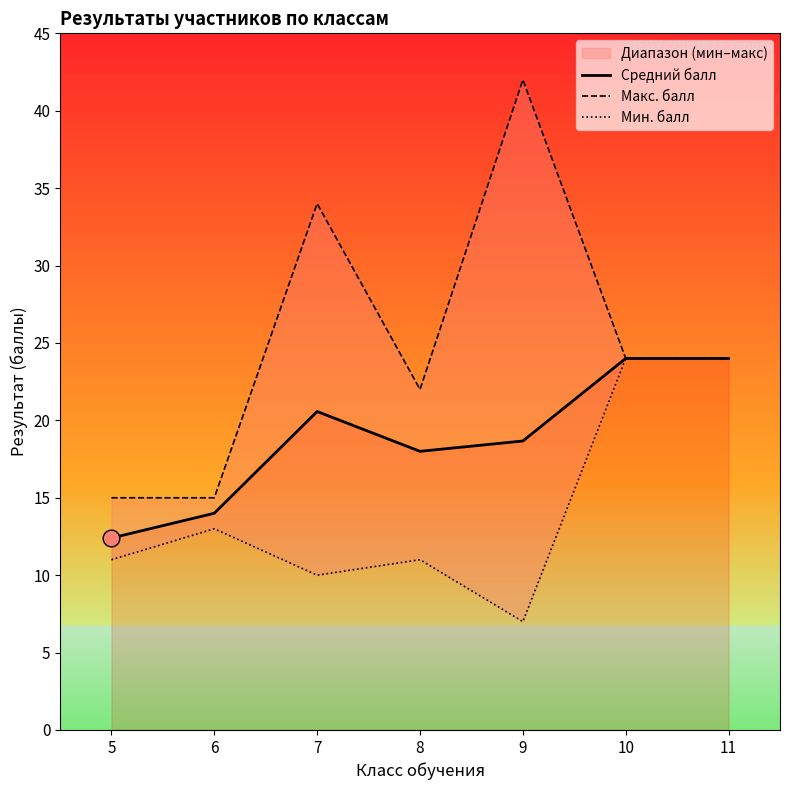

Reading left to right, what are all the values shown in this chart?

Средний балл: 12.4	14.0	20.6	18.0	18.7	24.0	24.0
Макс. балл: 15.0	15.0	34.0	22.0	42.0	24.0	24.0
Мин. балл: 11.0	13.0	10.0	11.0	7.0	24.0	24.0